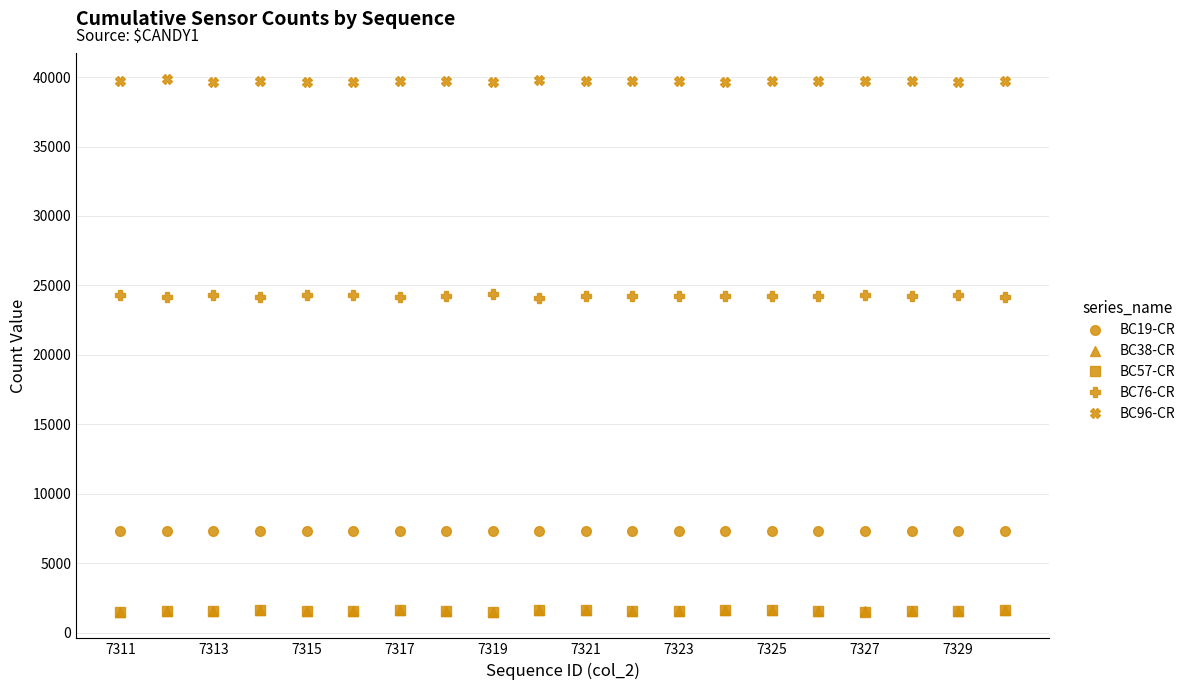

What is the value of the BC19-CR point at the 15th from the left?

7325